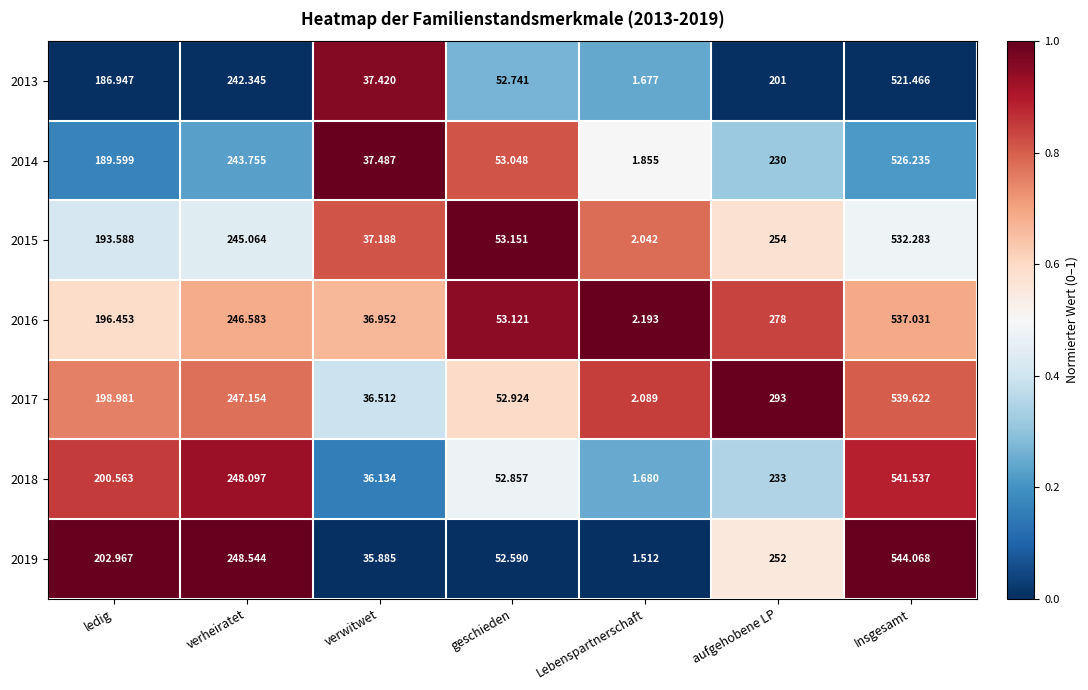

Which category has the lowest value across all series?

Lebenspartnerschaft